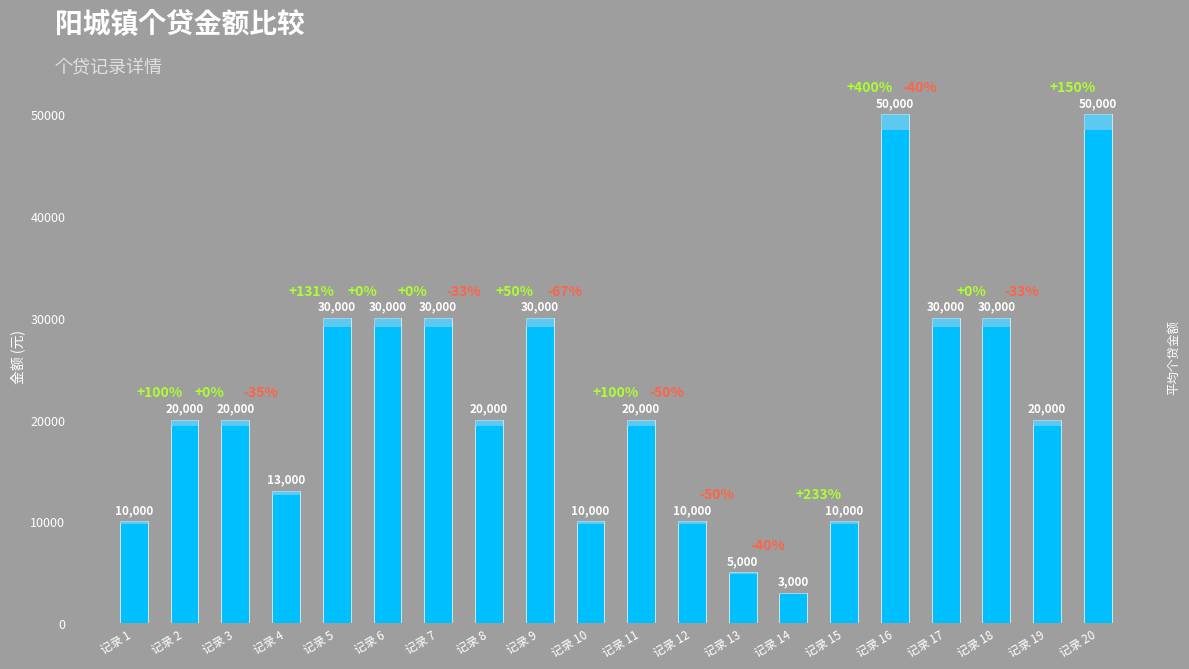

The value at 记录 4 is 13000. True or false?

True